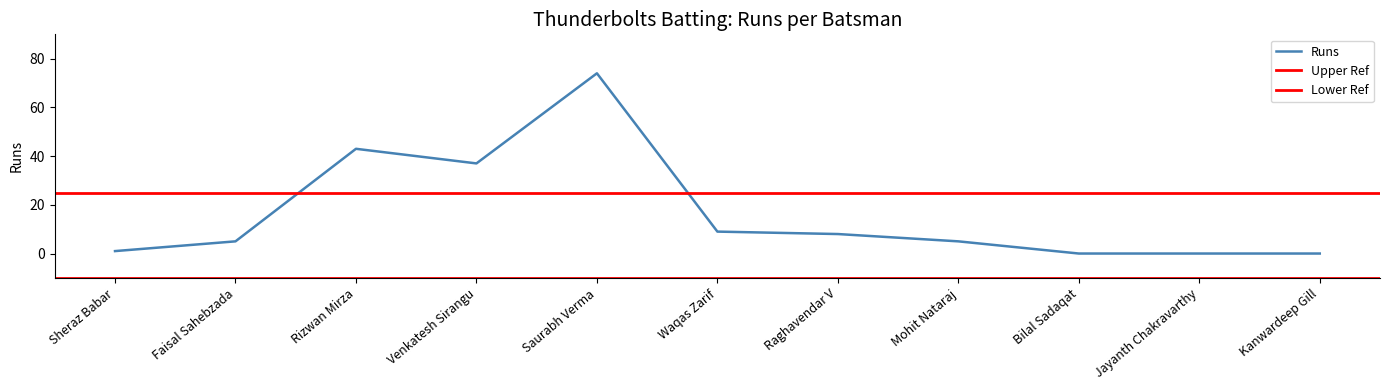

The chart shows a value of 1 at Sheraz Babar. True or false?

False